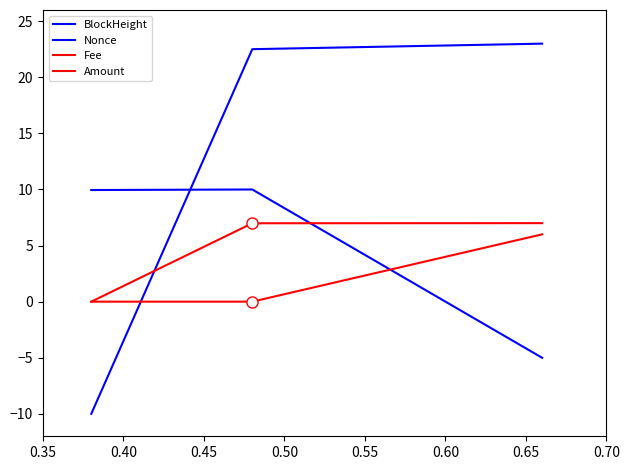

What is the average value of the Nonce series?

5.0